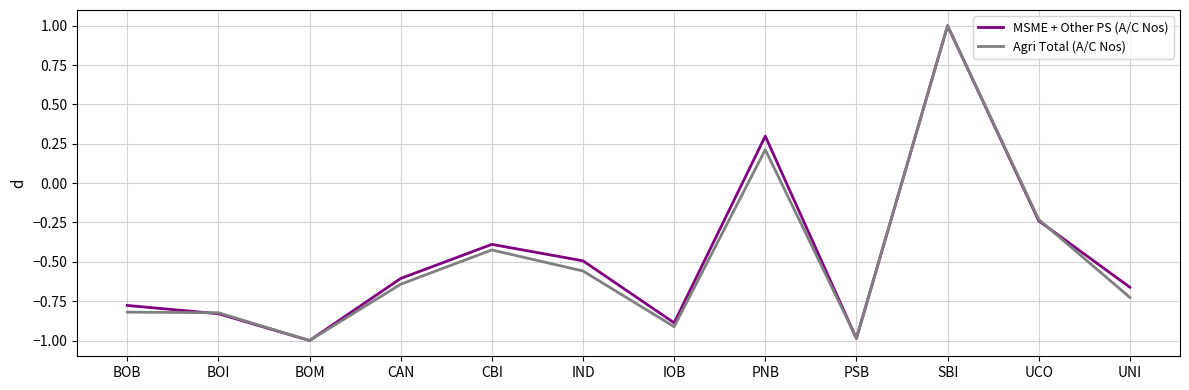

What position from the left is PNB?

8